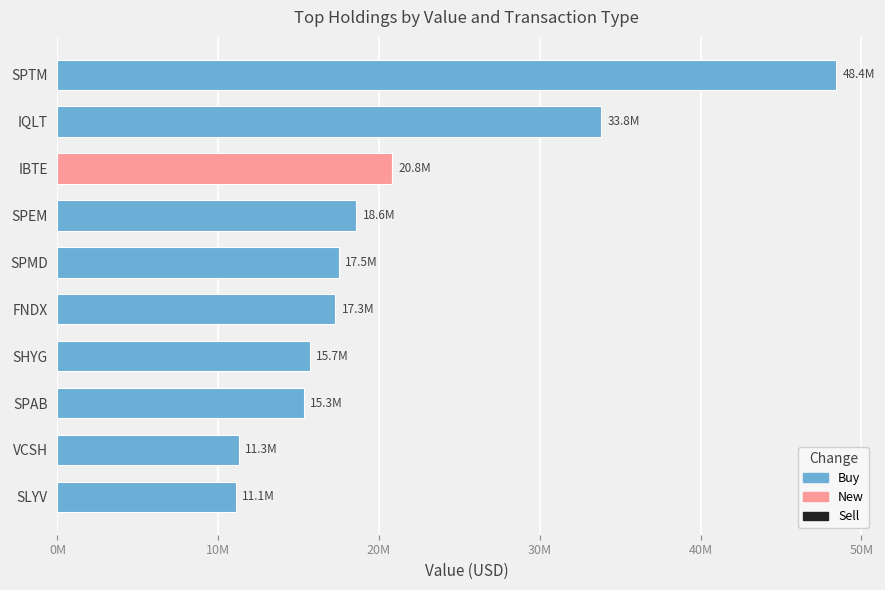

What are all the series names shown in the legend?

Sell, New, Buy